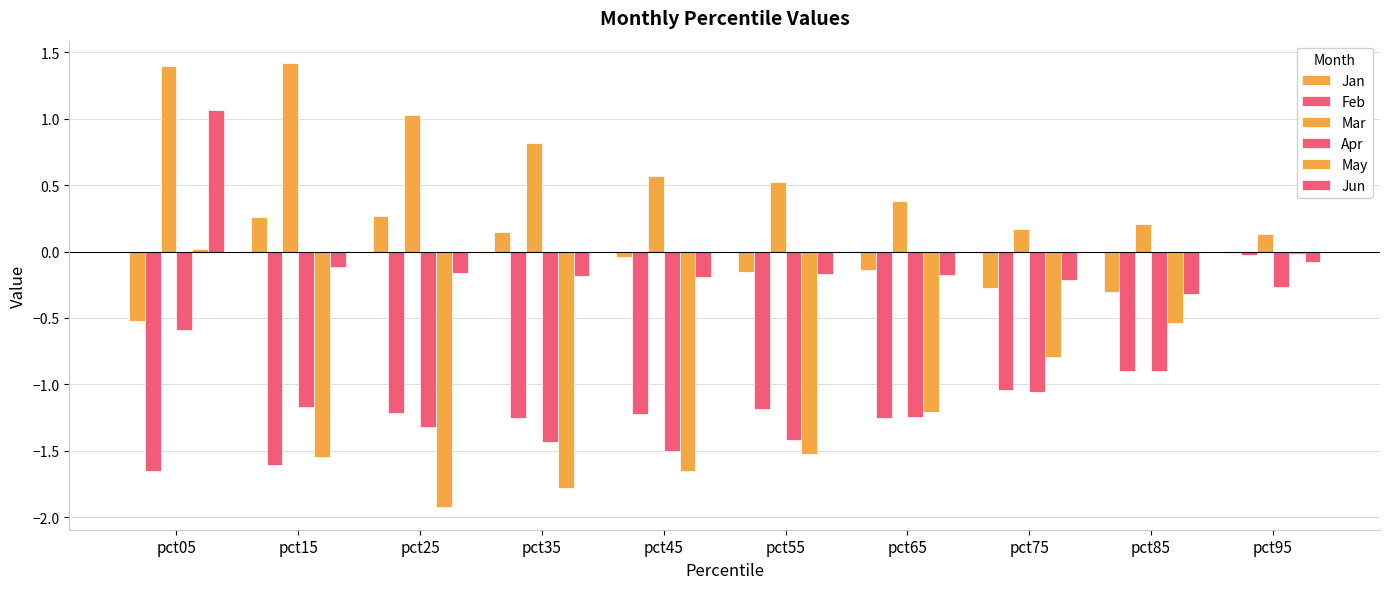

The Feb series shows -2.0 at pct45. True or false?

False